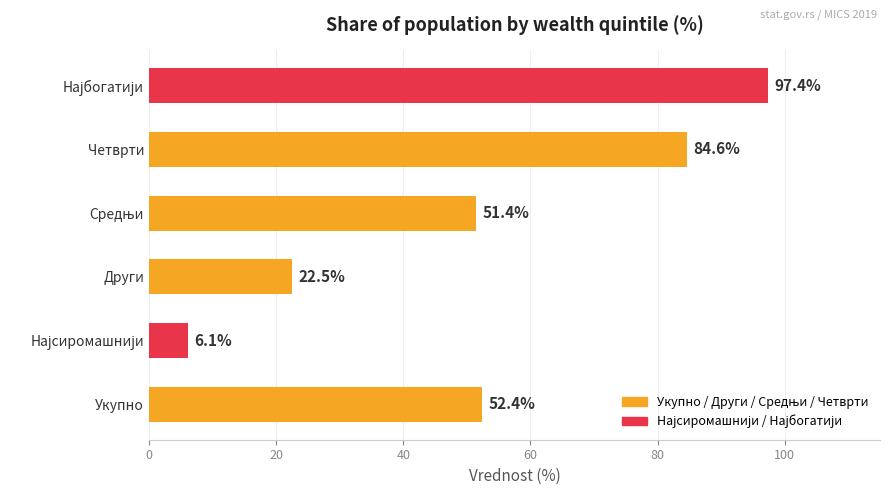

Reading top to bottom, transcribe all the data shown in this chart.

97.4	84.6	51.4	22.5	6.1	52.4